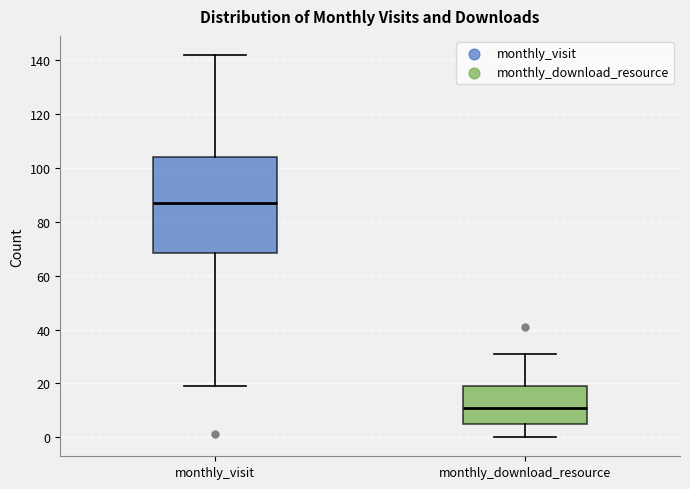

Which box's median line is the lowest?

monthly_download_resource